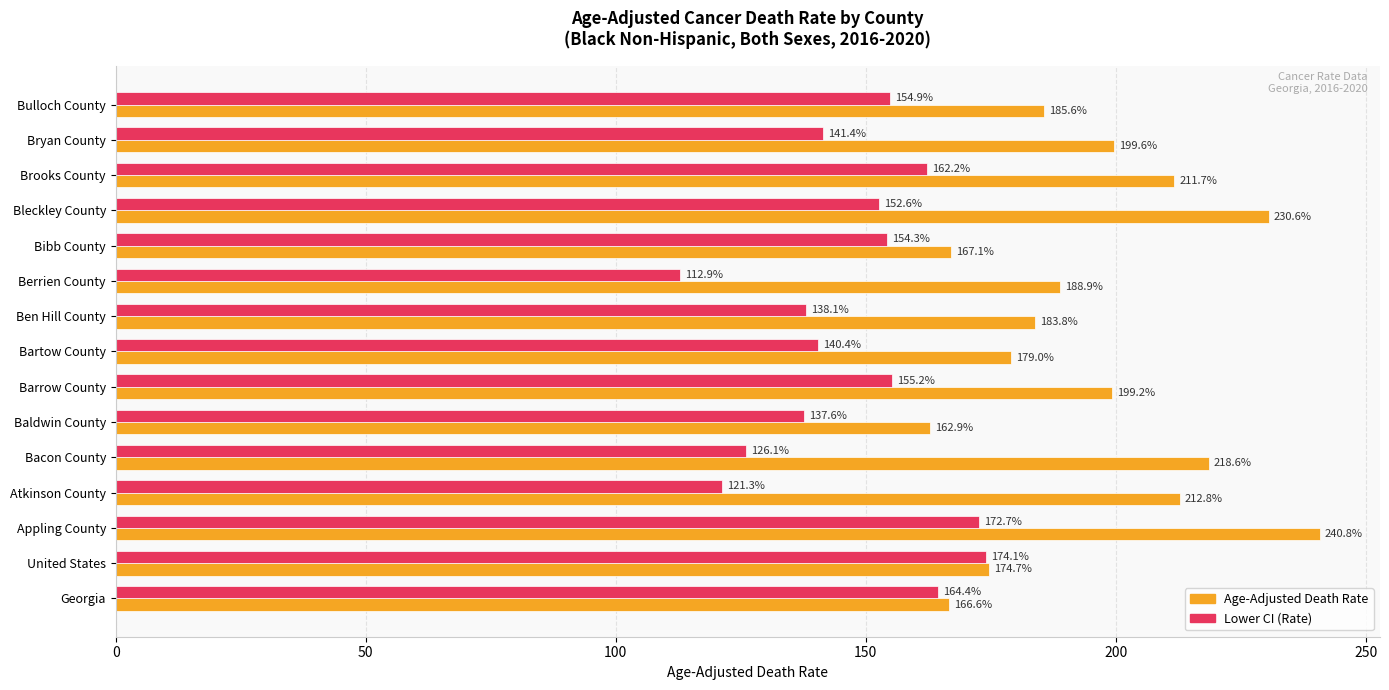

Which series has the largest range (max minus min)?

Age-Adjusted Death Rate